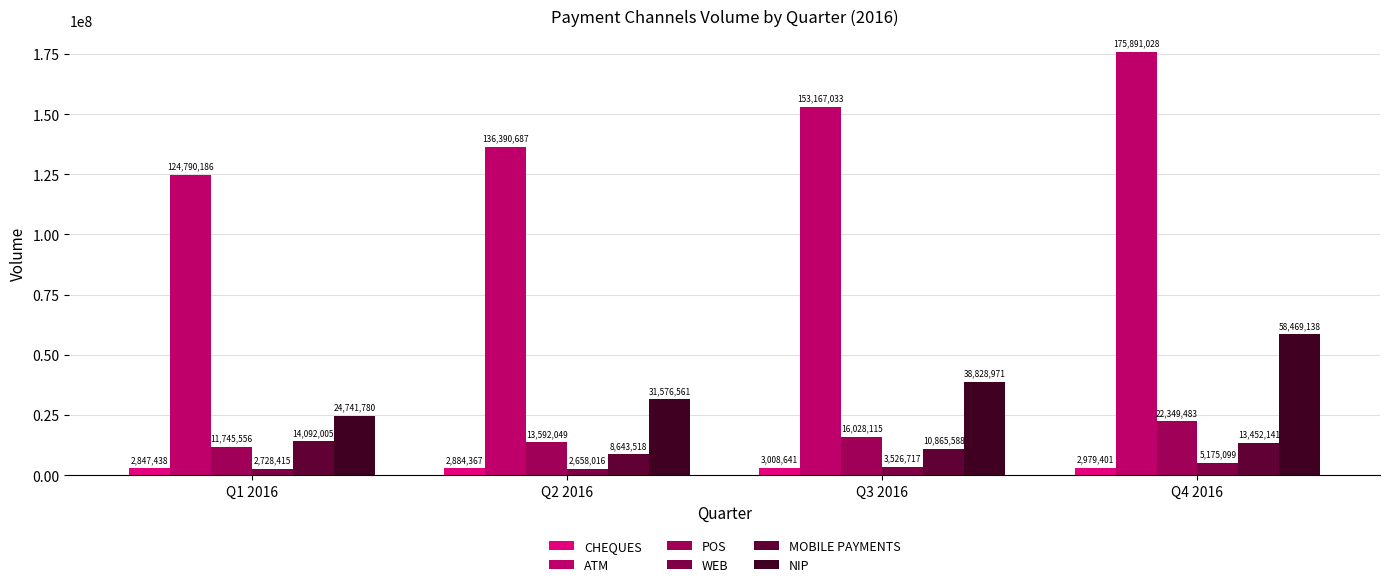

Which series has the largest total across all categories?

ATM